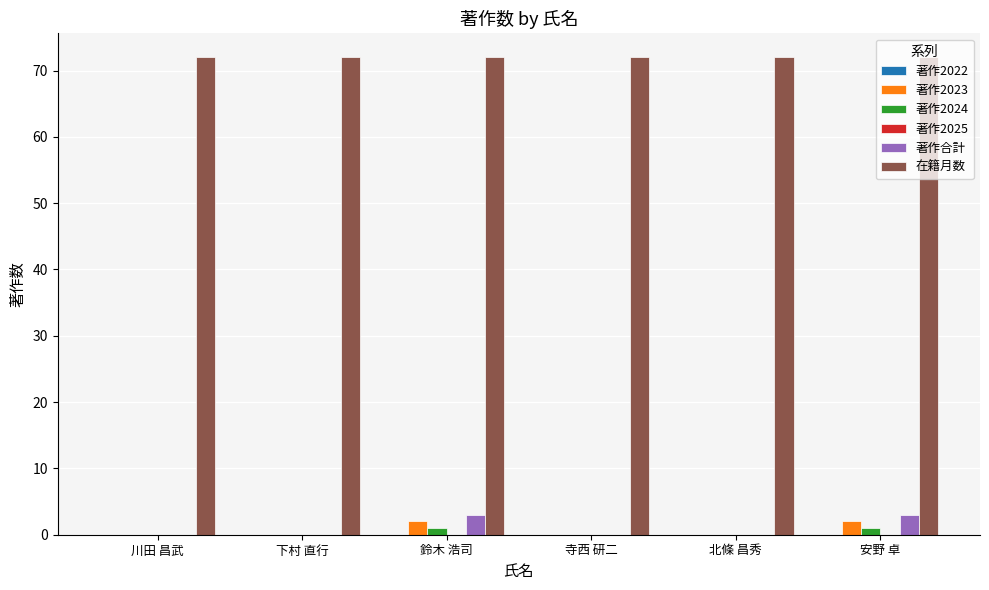

Which series has the largest total across all categories?

在籍月数